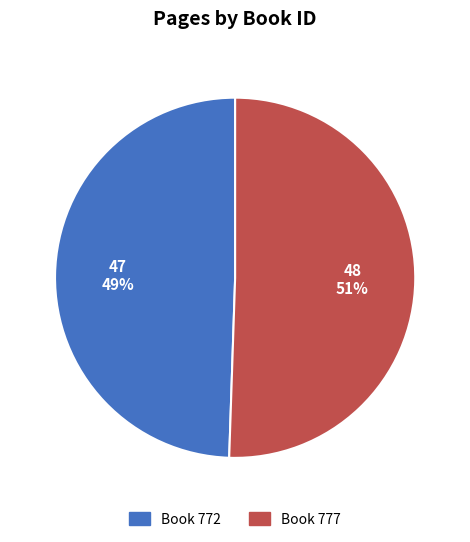

Is there any slice that represents more than half of the pie?

Yes